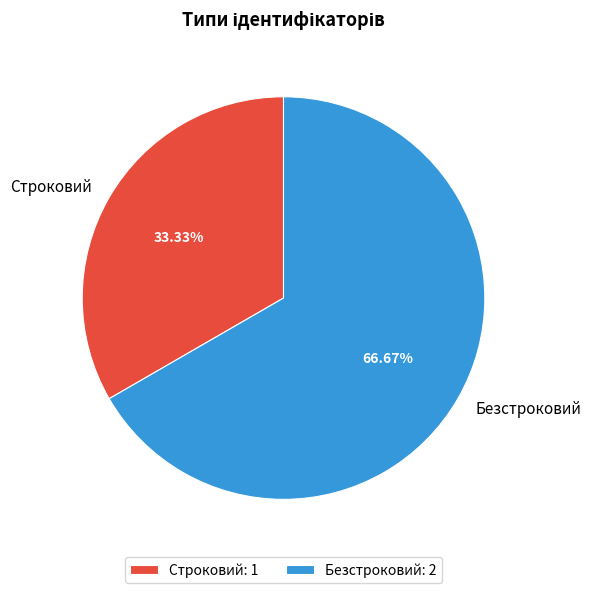

Does any single category account for the majority?

Yes